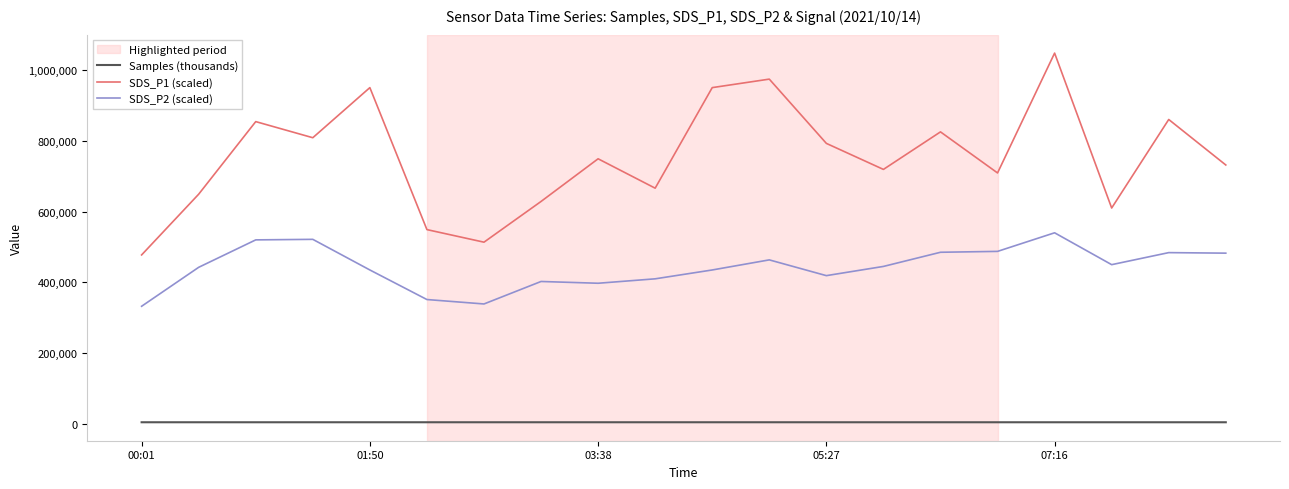

Which series has the largest range (max minus min)?

SDS_P1 (scaled)